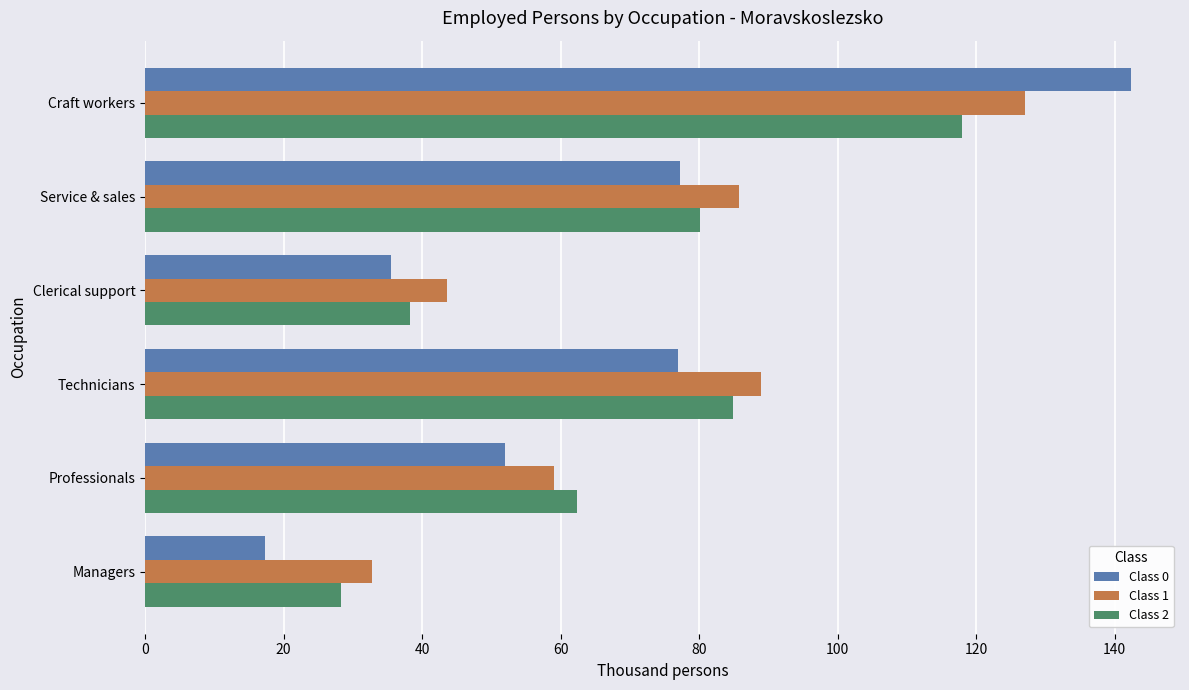

List the series in order of their peak value, lowest first.

Class 2, Class 1, Class 0